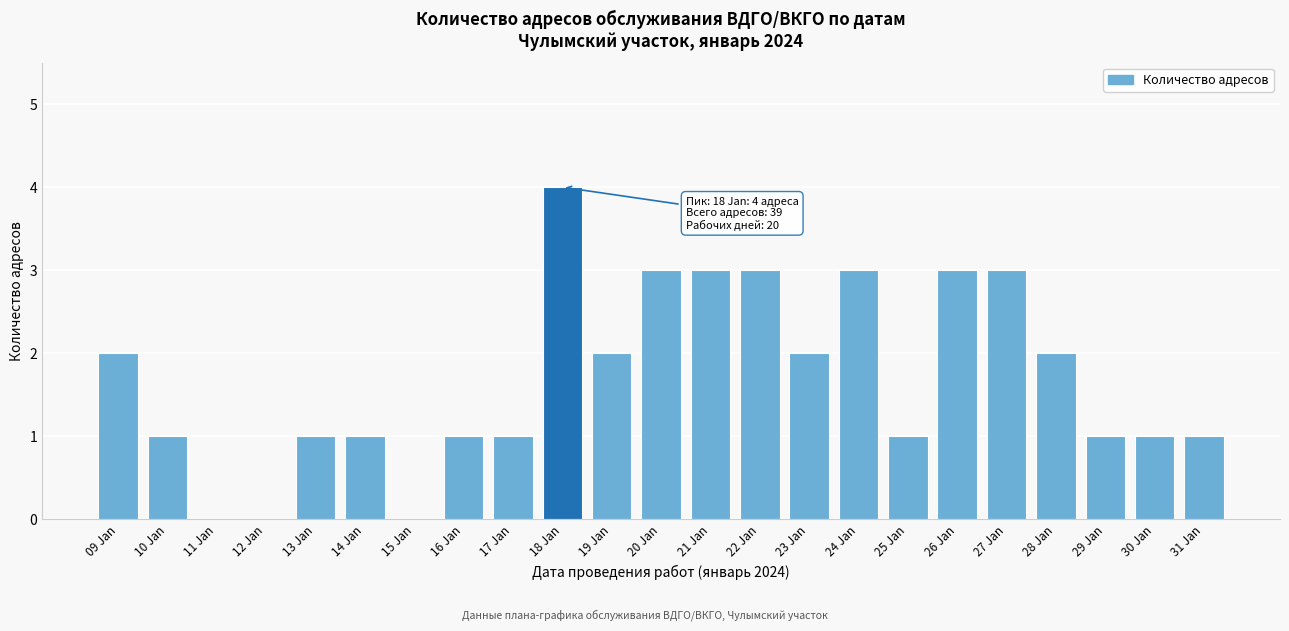

Reading left to right, what are all the values shown in this chart?

09 Jan=2	10 Jan=1	11 Jan=0	12 Jan=0	13 Jan=1	14 Jan=1	15 Jan=0	16 Jan=1	17 Jan=1	18 Jan=4	19 Jan=2	20 Jan=3	21 Jan=3	22 Jan=3	23 Jan=2	24 Jan=3	25 Jan=1	26 Jan=3	27 Jan=3	28 Jan=2	29 Jan=1	30 Jan=1	31 Jan=1